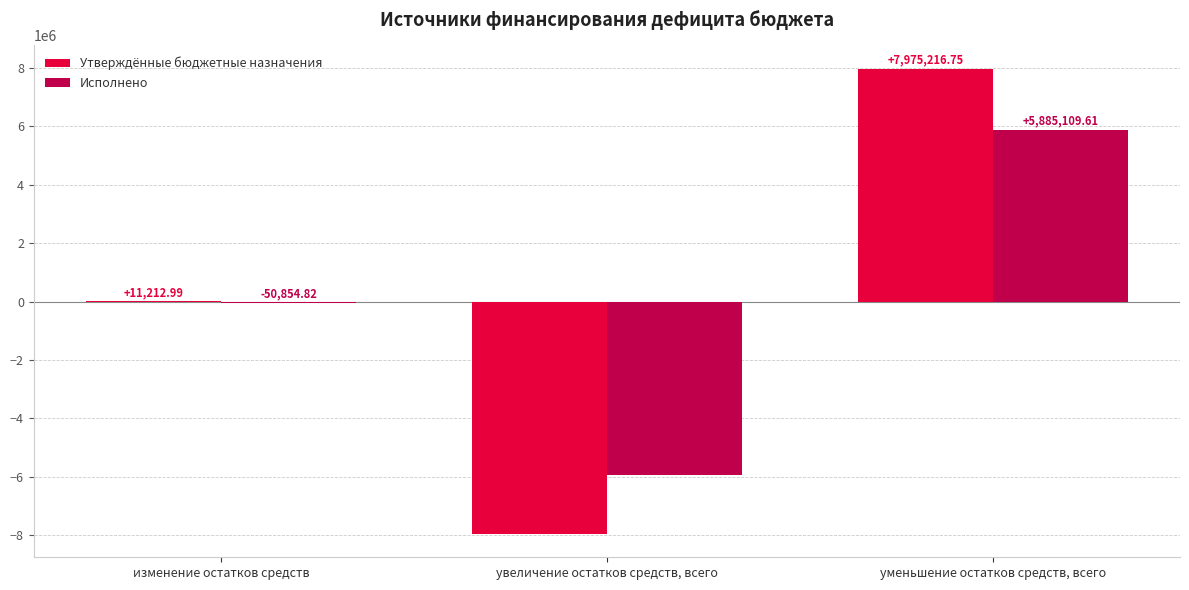

How many groups of bars are there?

3